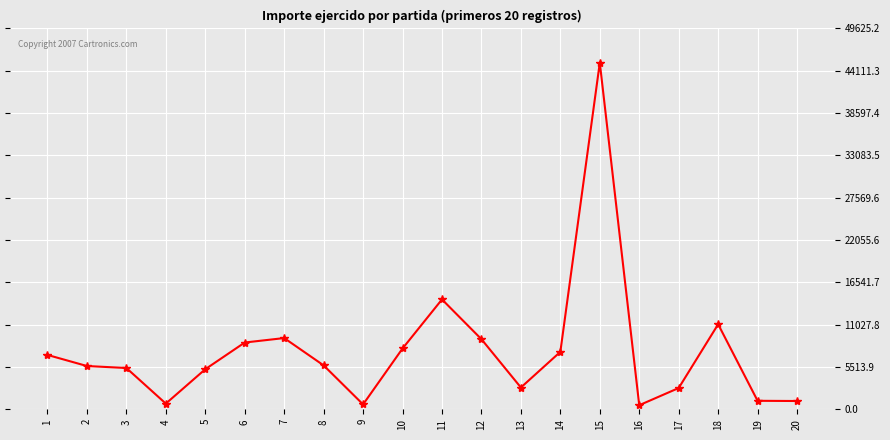

True or false: there are more than 2 points higher than both neighbors.

True